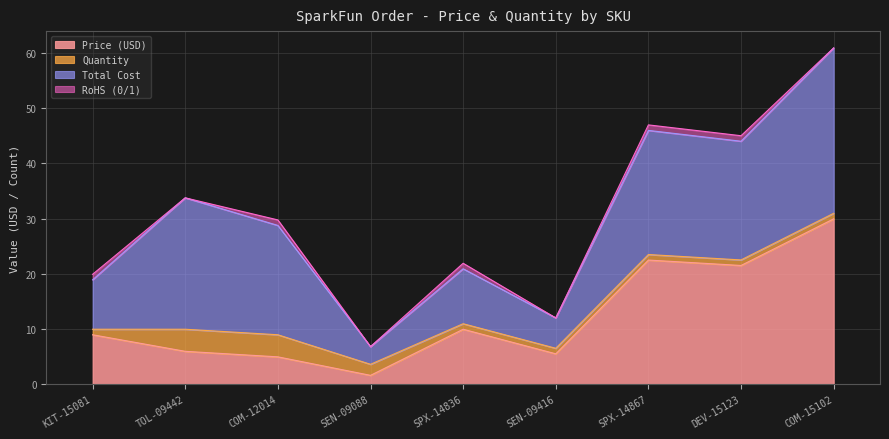

The Total Cost series shows 3.0 at KIT-15081. True or false?

False